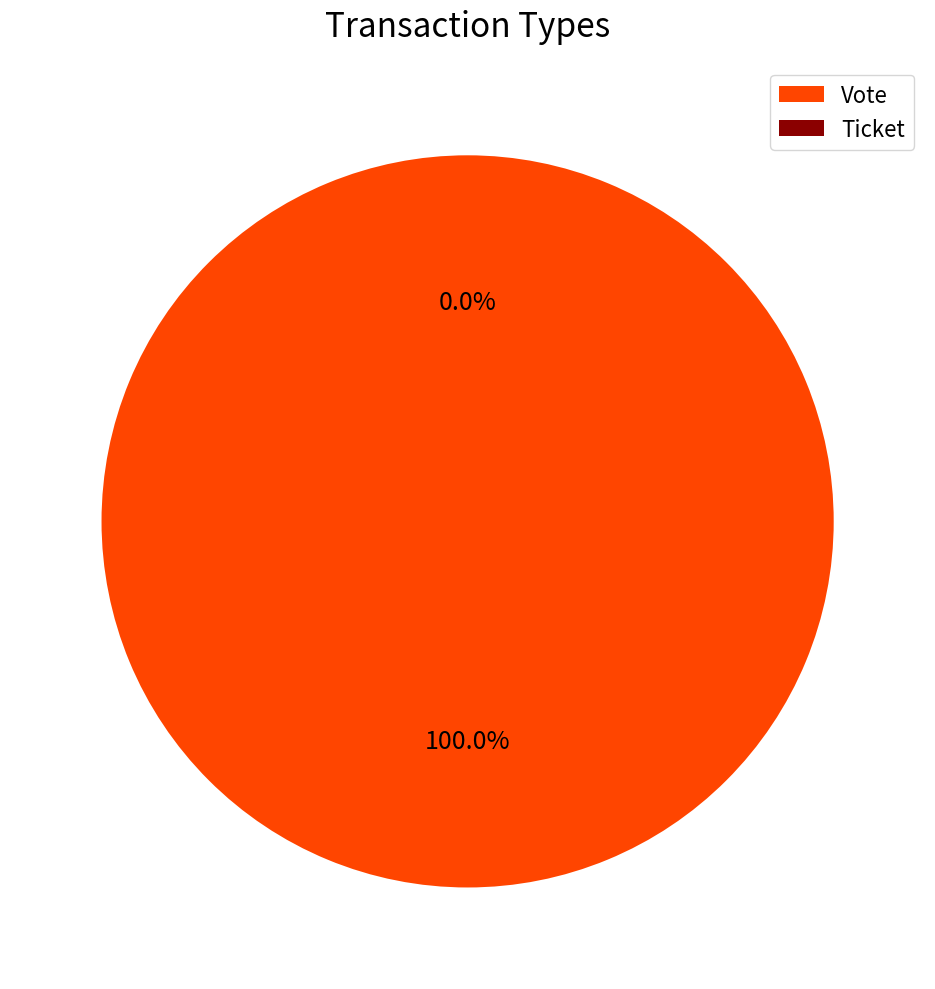

Which slice is the largest?

Vote